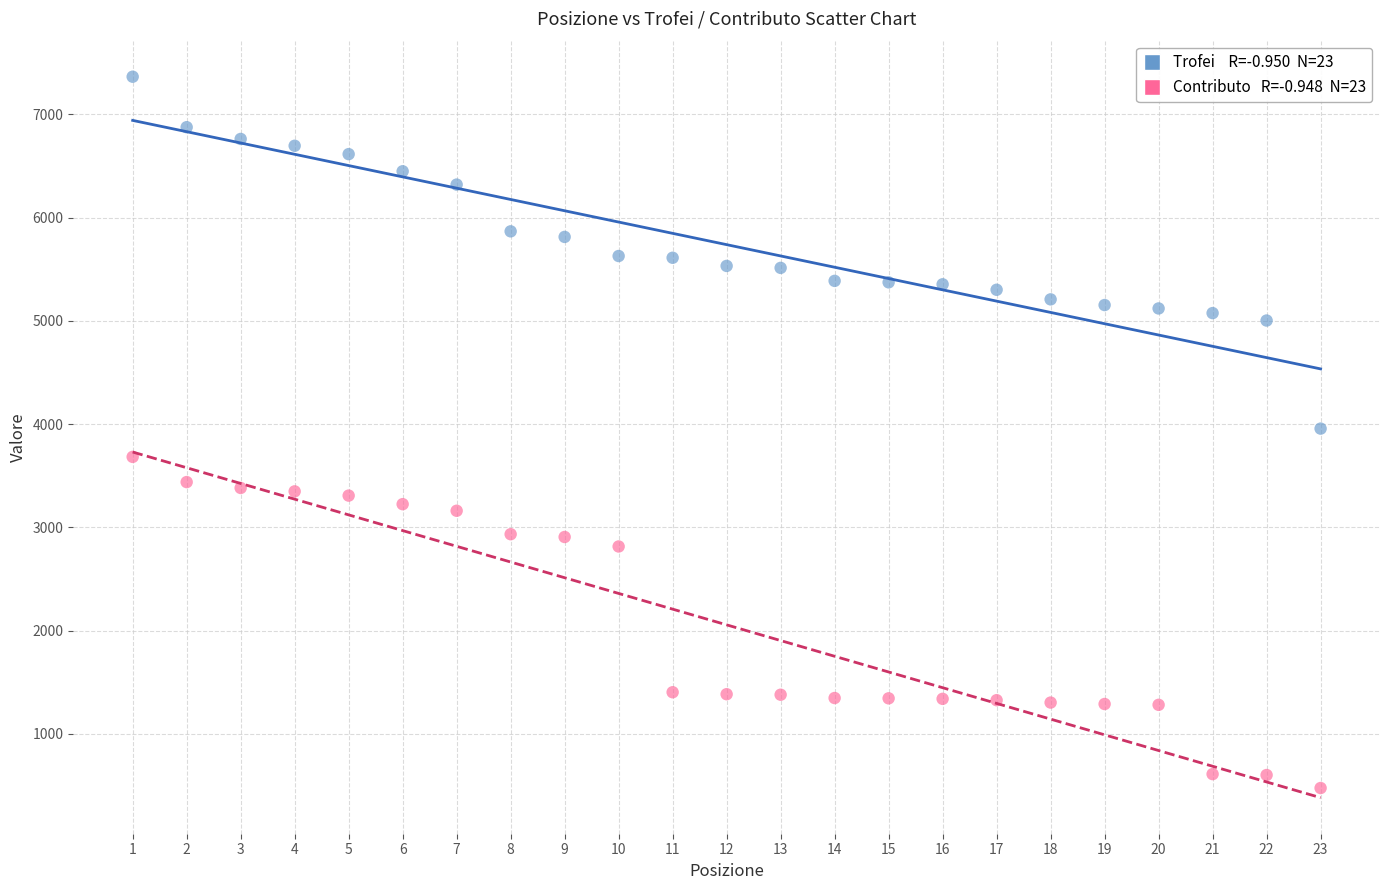

Across all data points, what is the range of Y values (max minus min)?

6891